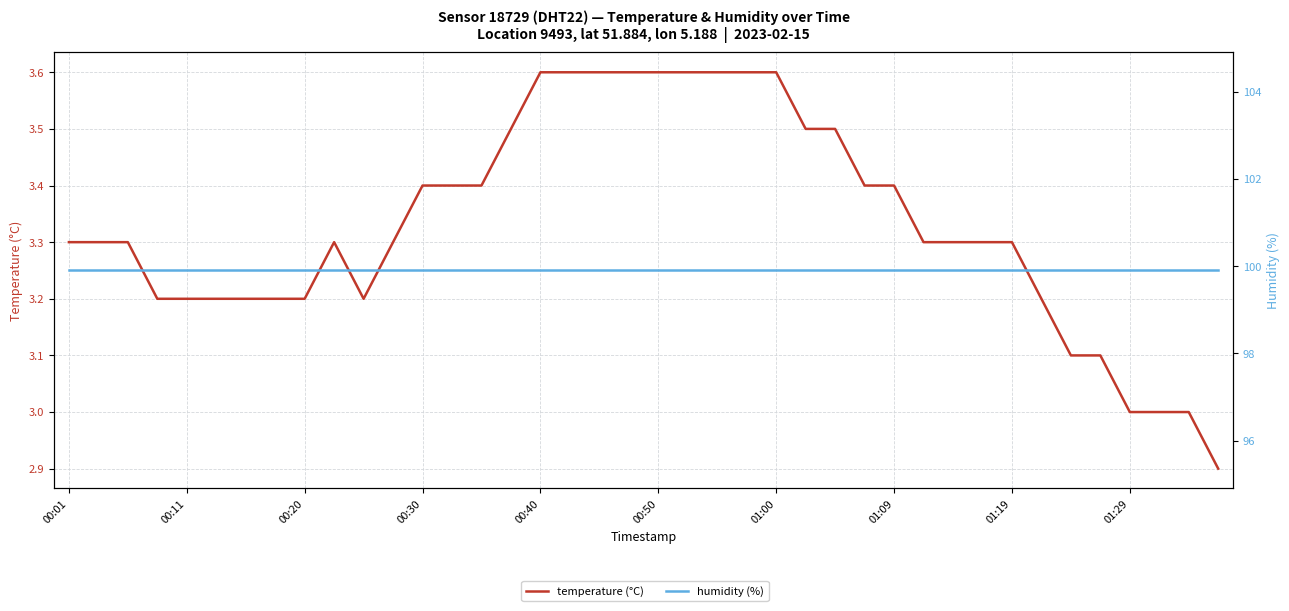

What is the sum of all temperature (°C) values?

133.3